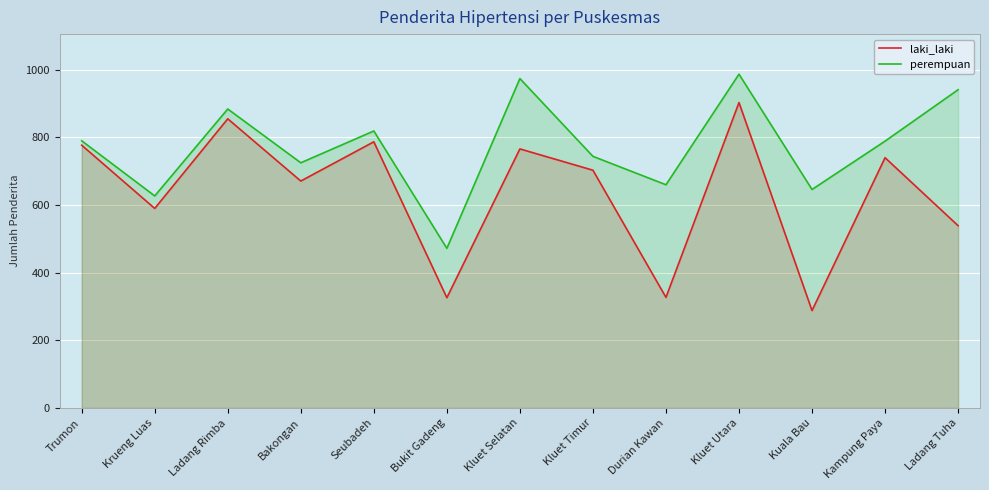

The value of perempuan at Ladang Tuha is 941. True or false?

True